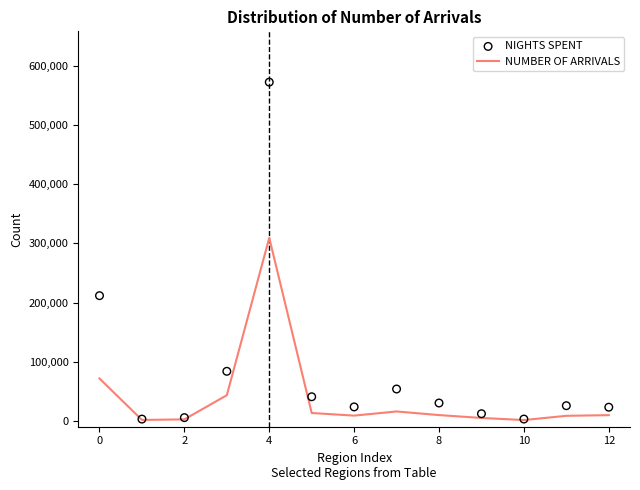

At how many categories does at least one series exceed 459511?

1